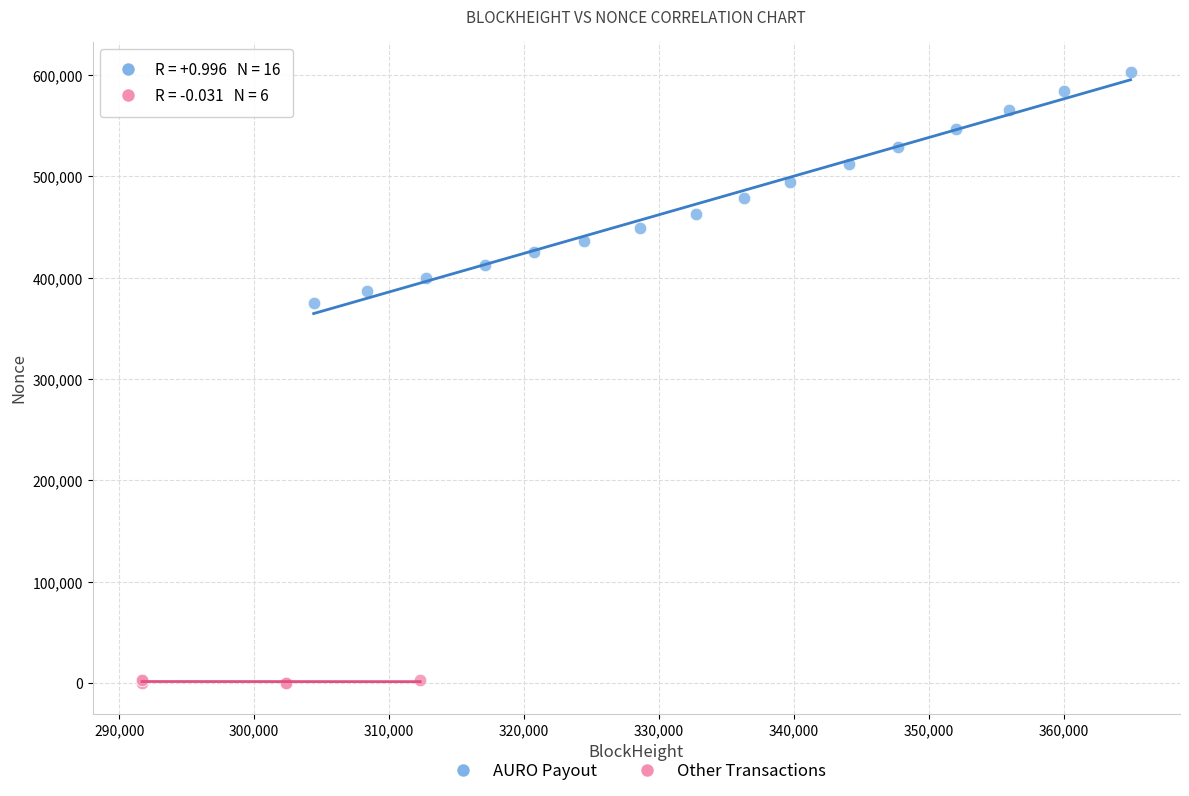

Which series contains the highest Y value?

AURO Payout